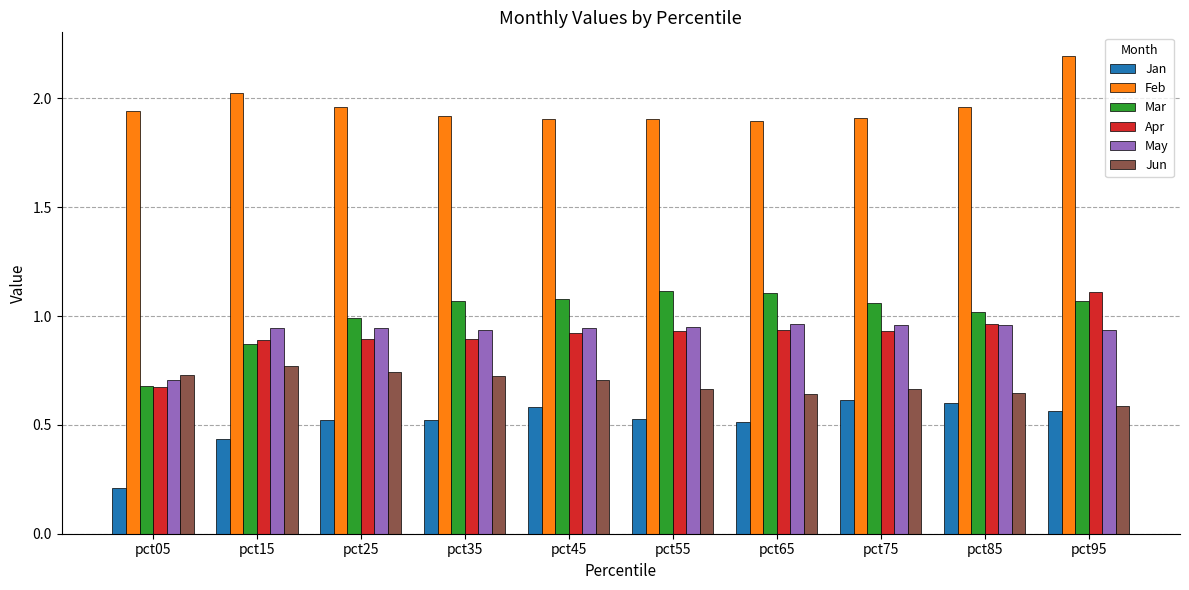

Are the bars grouped side by side (vs. stacked)?

Yes